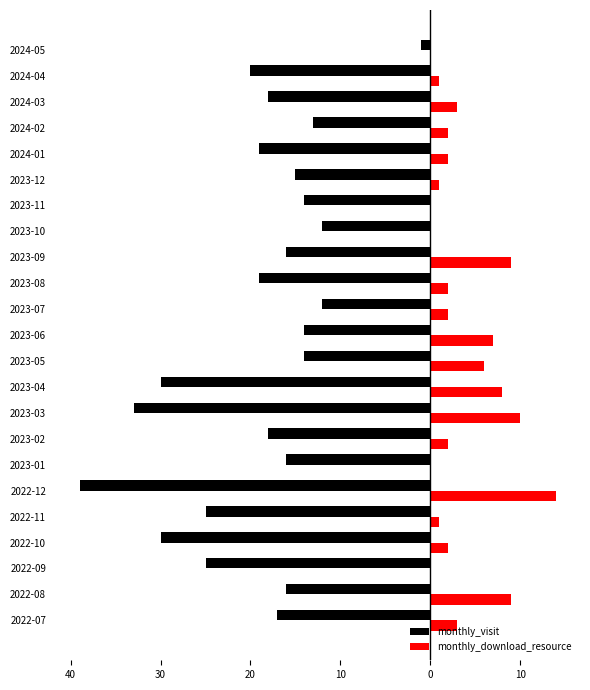

What are all the series names shown in the legend?

monthly_visit, monthly_download_resource